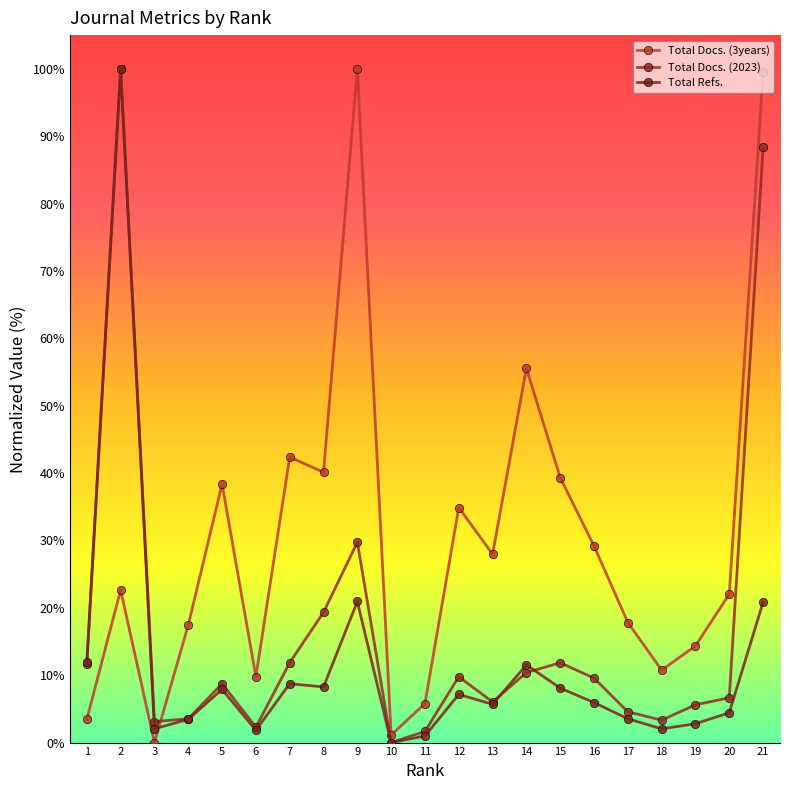

How many distinct data groups are displayed?

3